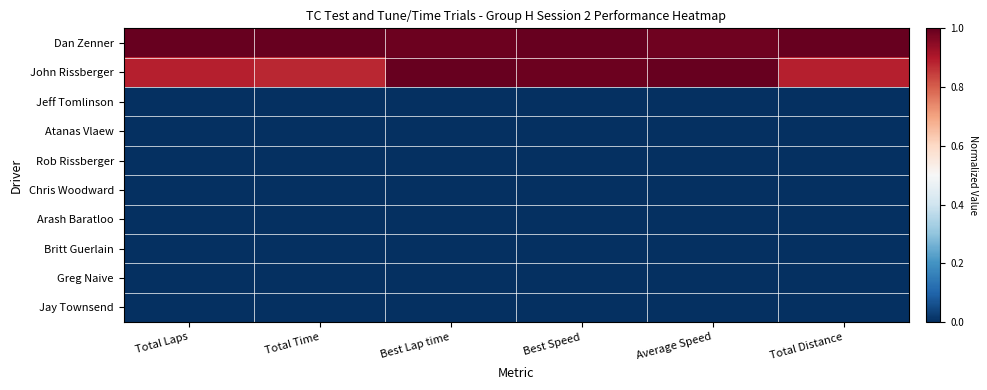

How many distinct data groups are displayed?

10